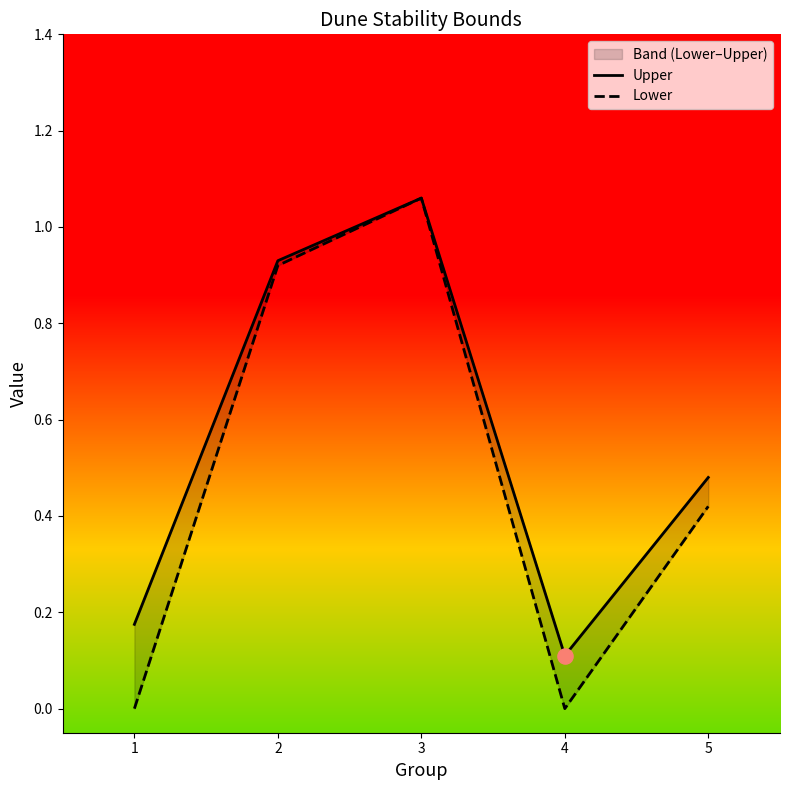

Which series has the largest total across all categories?

Upper